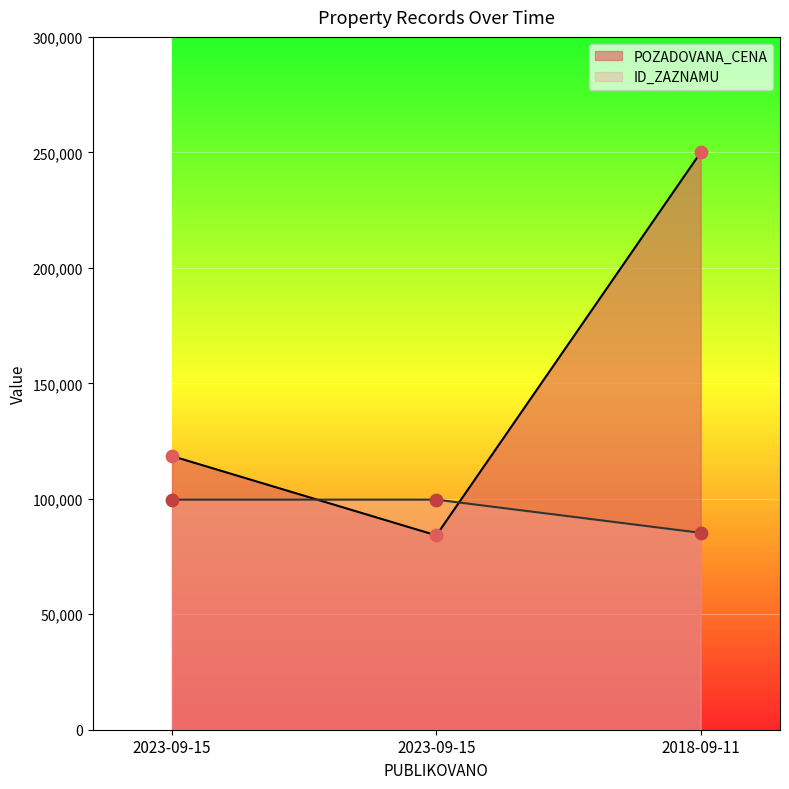

Is the value of ID_ZAZNAMU at 2023-09-15 greater than the value of POZADOVANA_CENA at 2018-09-11?

No